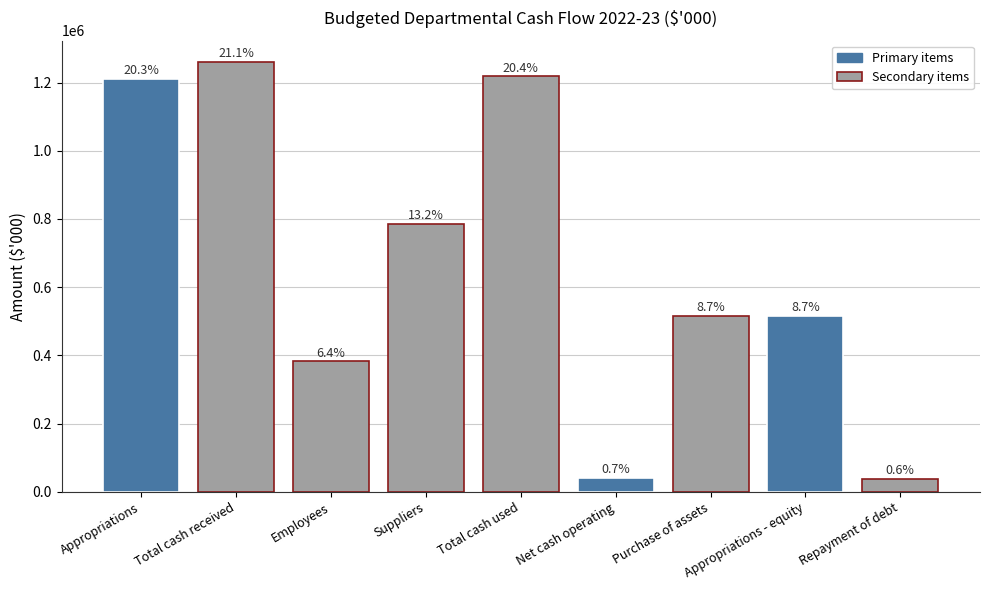

Which category has the highest value across all series?

Total cash received